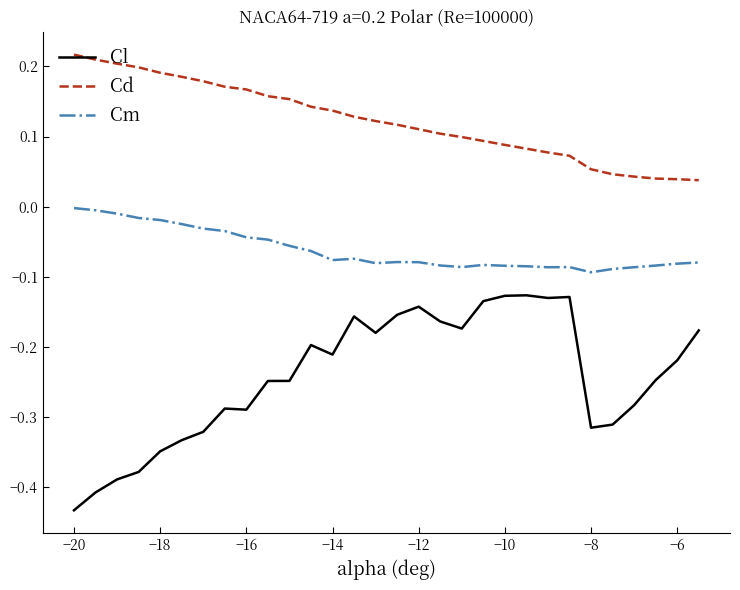

True or false: Cd and Cl intersect in this chart.

False